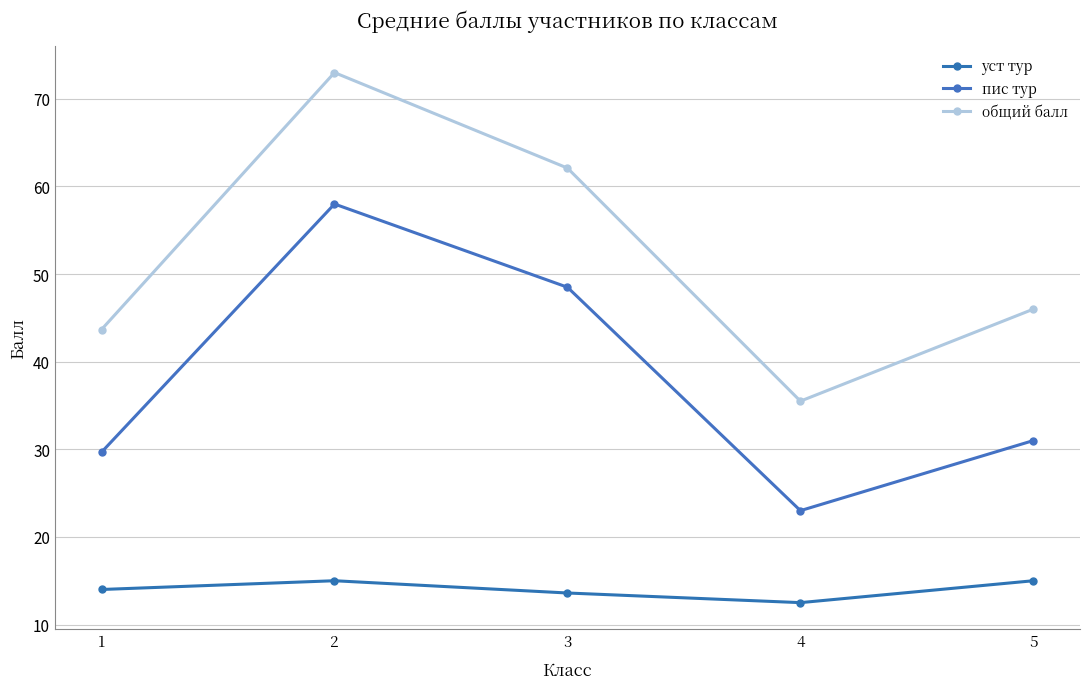

True or false: пис тур and уст тур intersect in this chart.

False